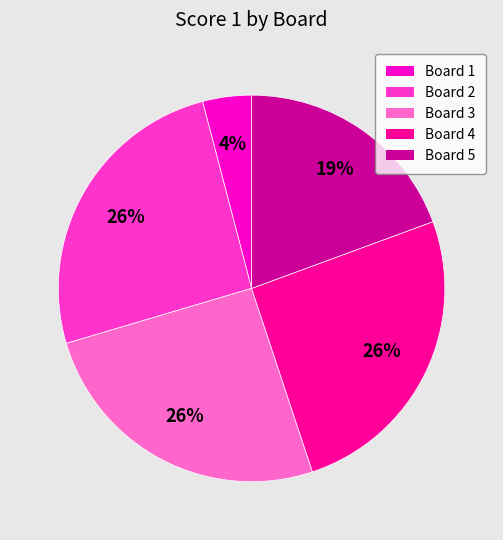

Between Board 5 and Board 2, which is larger?

Board 2